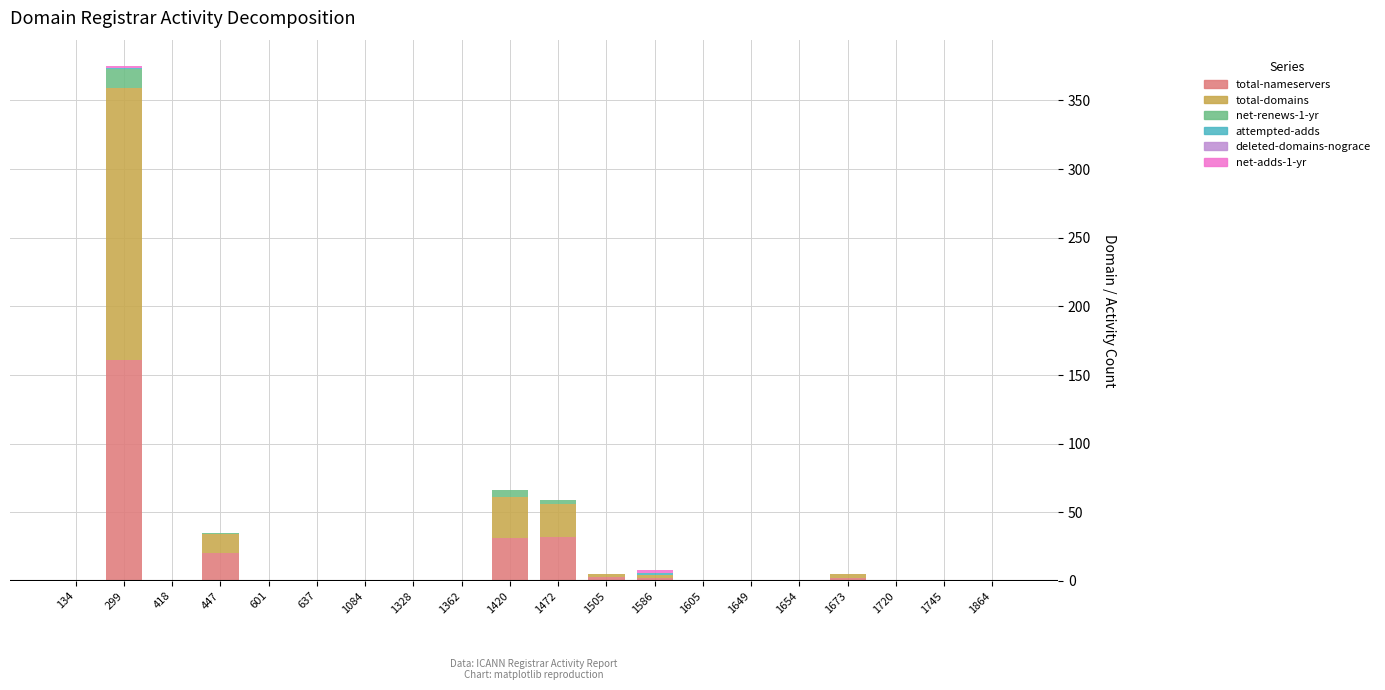

The total-nameservers series shows 99 at 299. True or false?

False